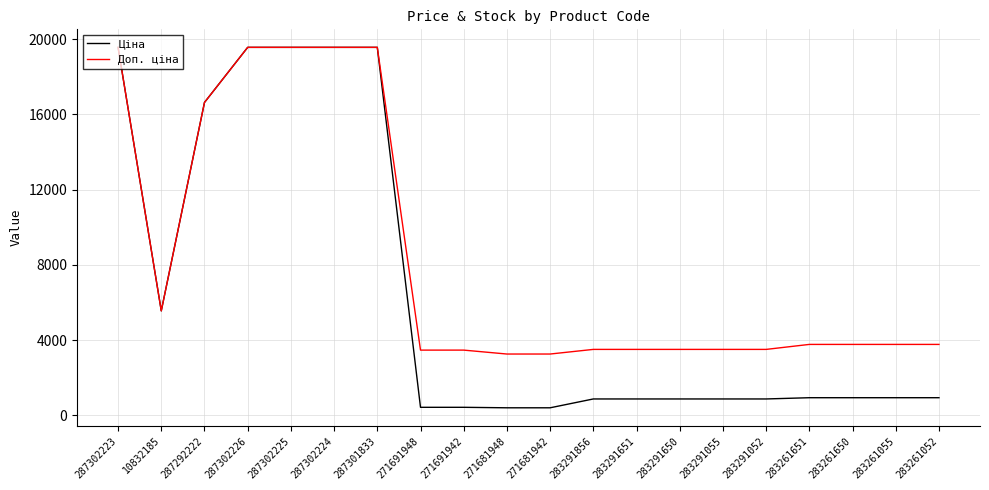

Is the value of Доп. ціна at 283261651 greater than the value of Ціна at 287292222?

No